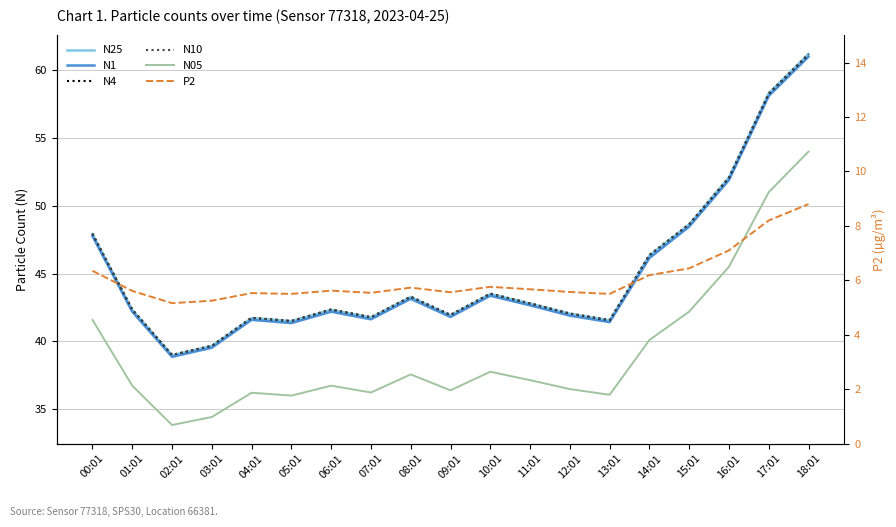

Where is N1 nearest to the value 49?

15:01